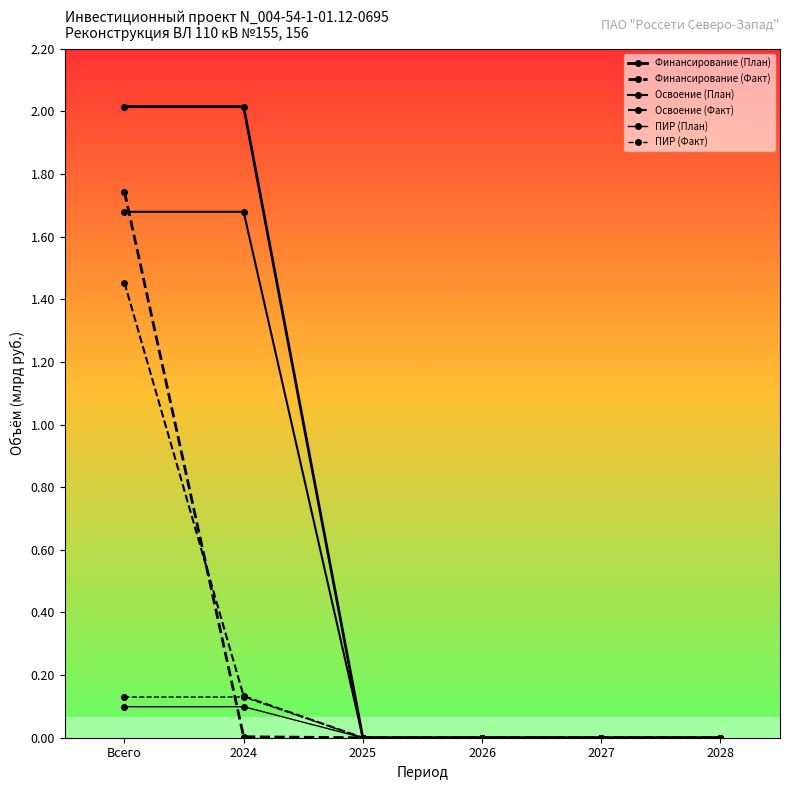

What is the label of the 6th point from the left?

2028